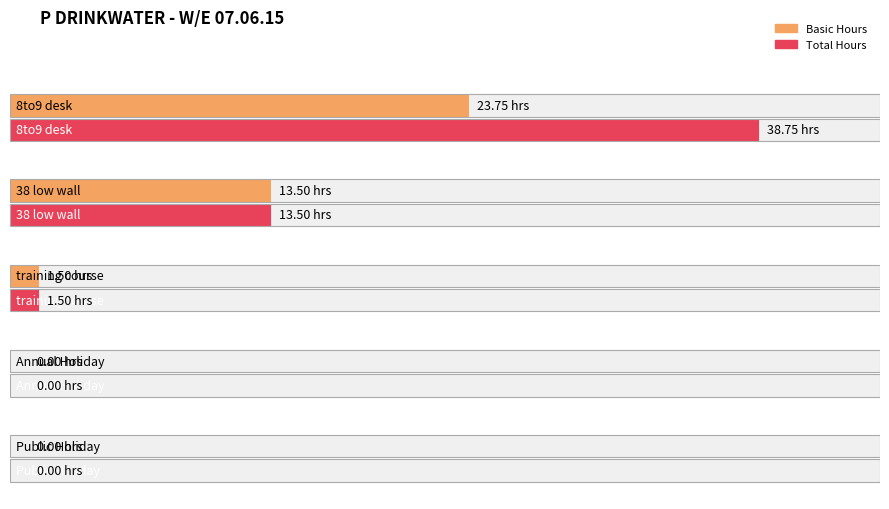

What is the label of the 5th bar from the right?

8to9 desk